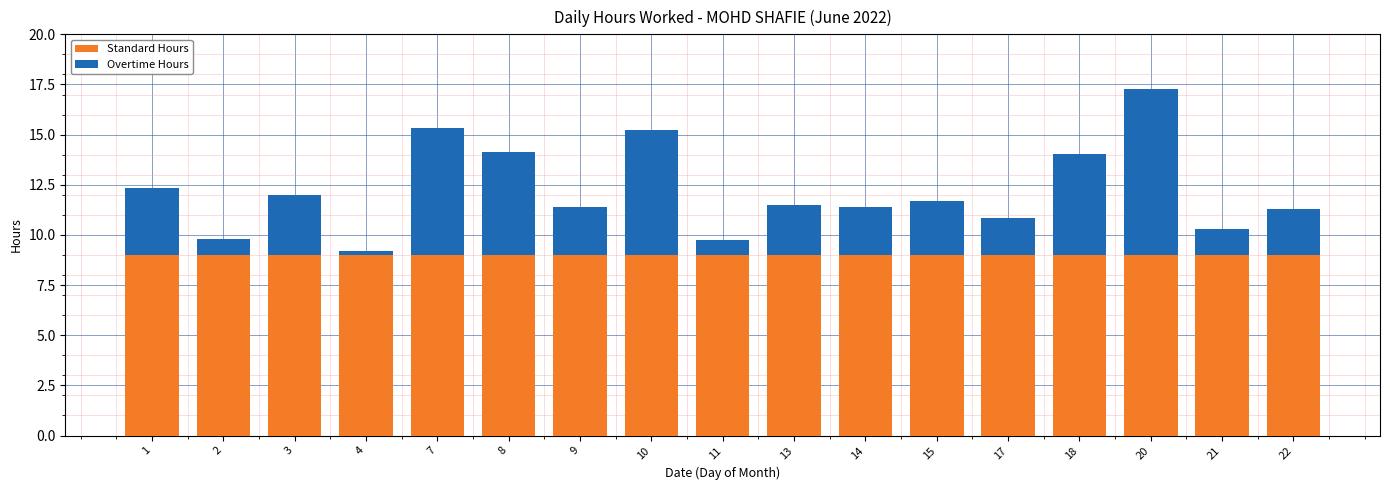

Is it true that Standard Hours equals 4.0 at 4?

False